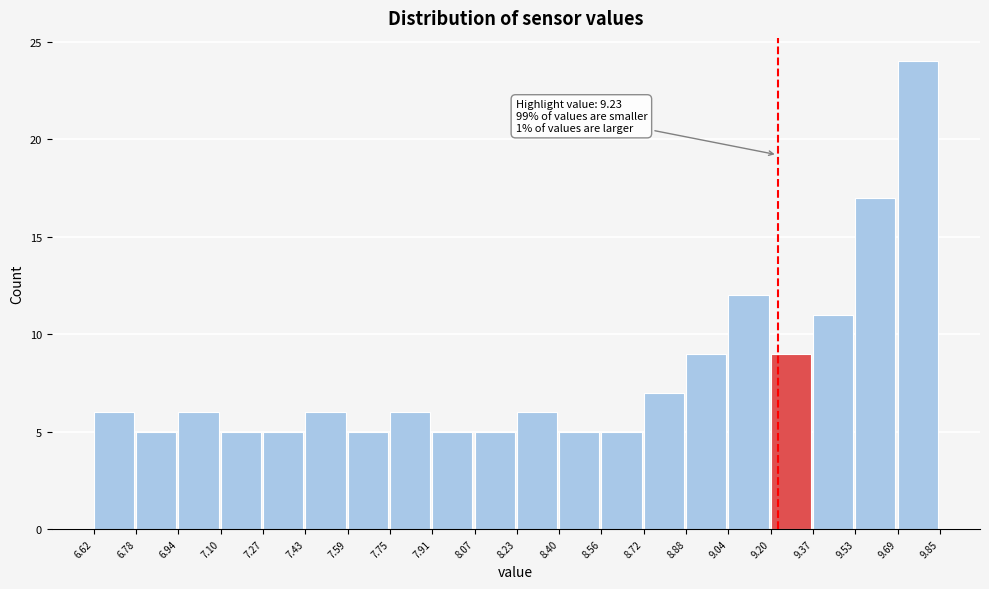

Which range on the x-axis has the tallest bar?

9.69 to 9.85